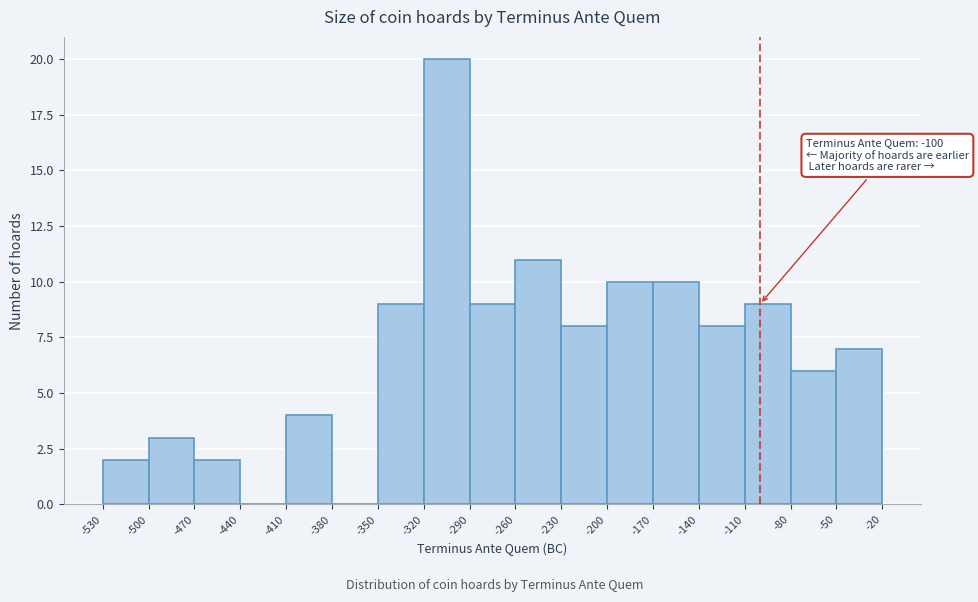

Which range on the x-axis has the tallest bar?

-320 to -290